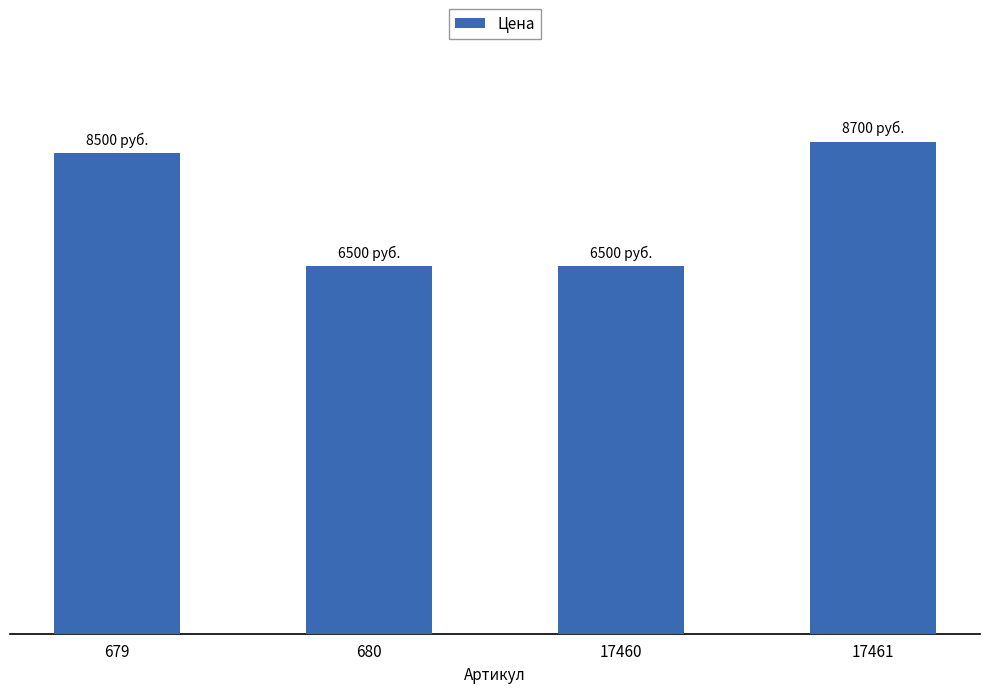

Does the chart contain any negative values?

No